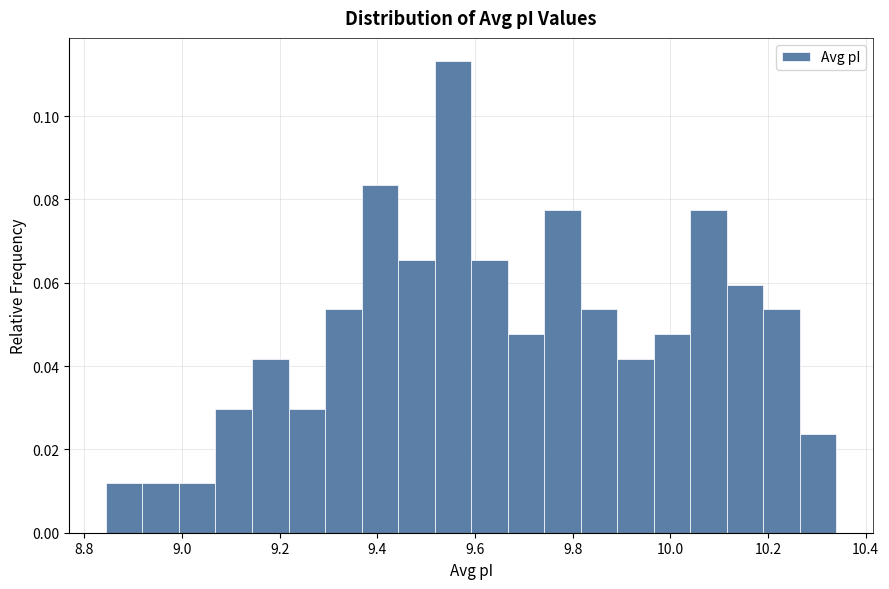

Read against the x-axis, roughly where is the centre of the tallest bar?

9.56